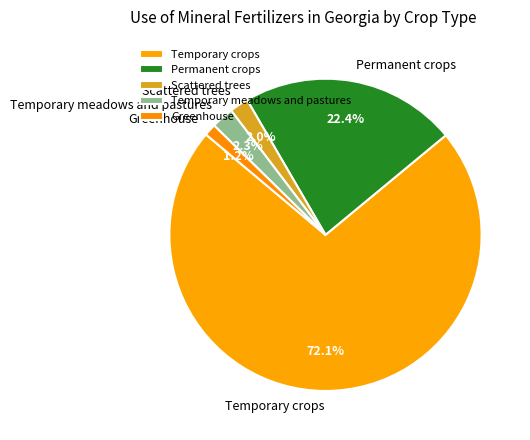

To the nearest percent, what is the difference between the largest and smallest slice percentages?

71%